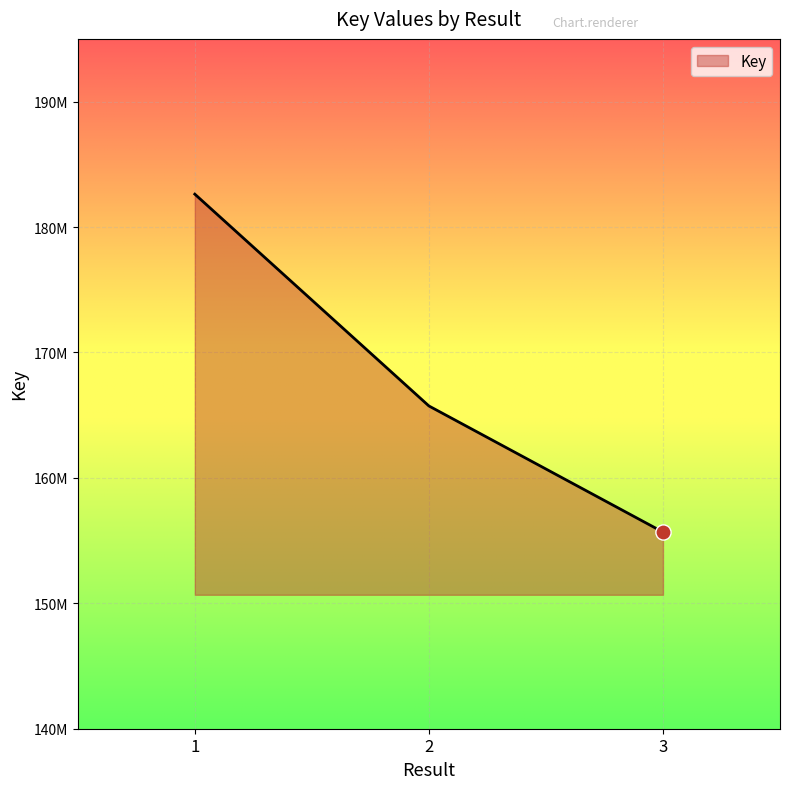

What is the ratio of the value at 3 to the value at 1?

0.9